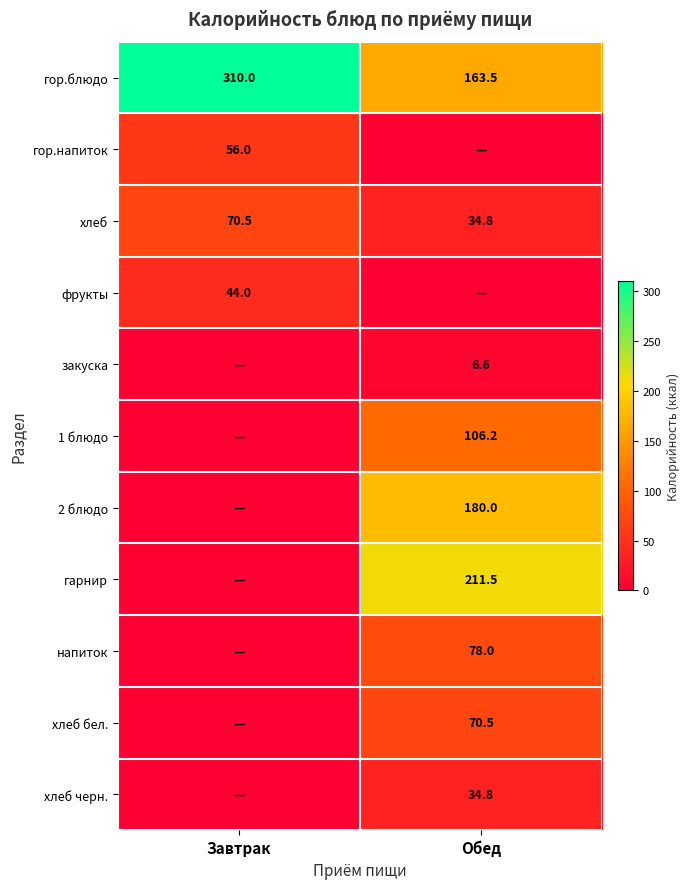

What is the total value across all series at Завтрак?

480.5